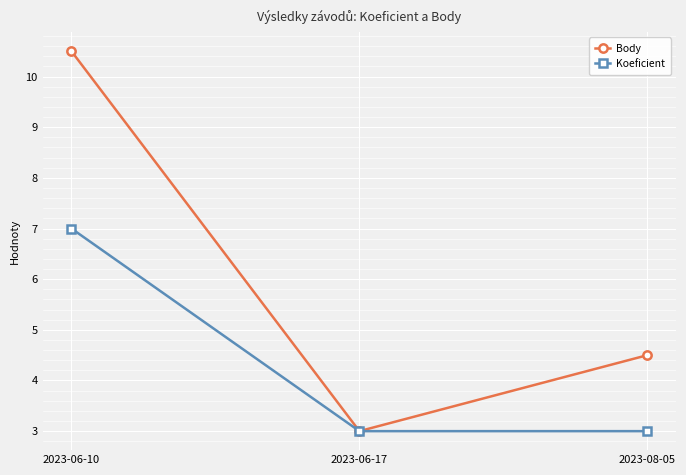

What is the sum of the Koeficient values at 2023-06-10 and 2023-08-05?

10.0